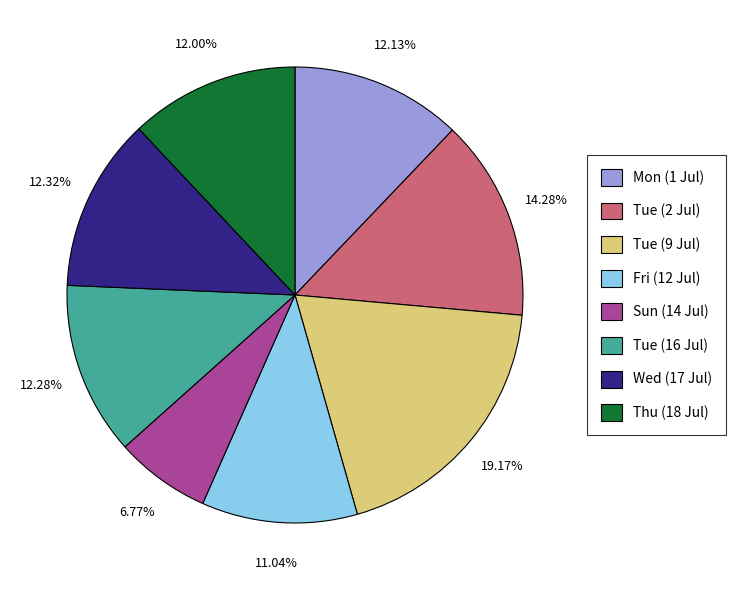

Does Mon (1 Jul) represent more than half of the total?

No